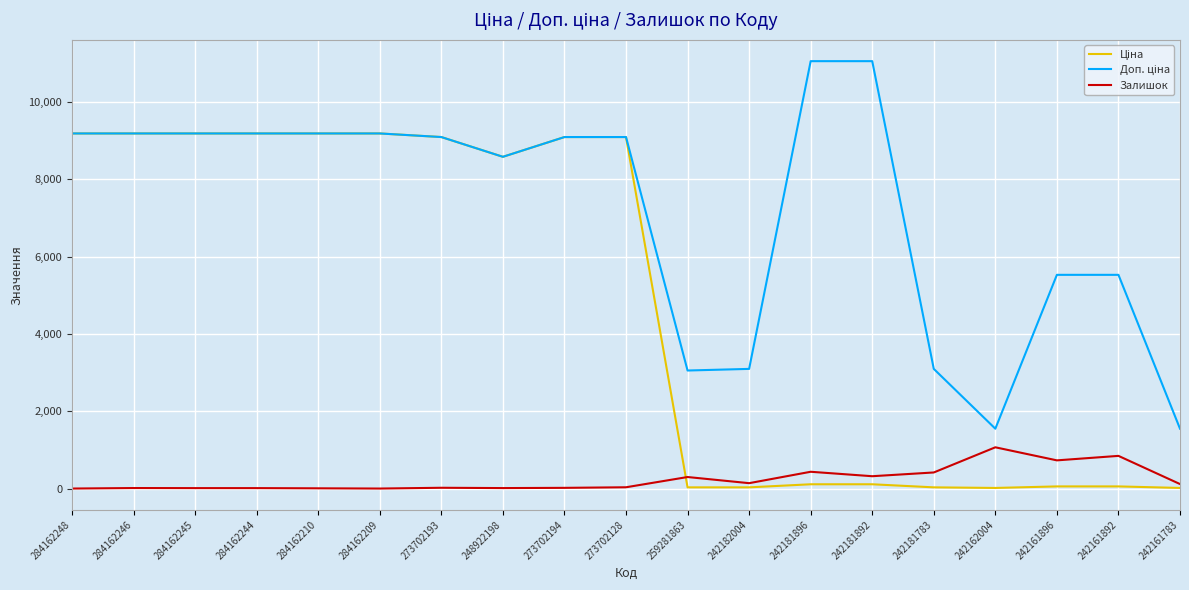

What is the maximum value for Залишок?

1067.0